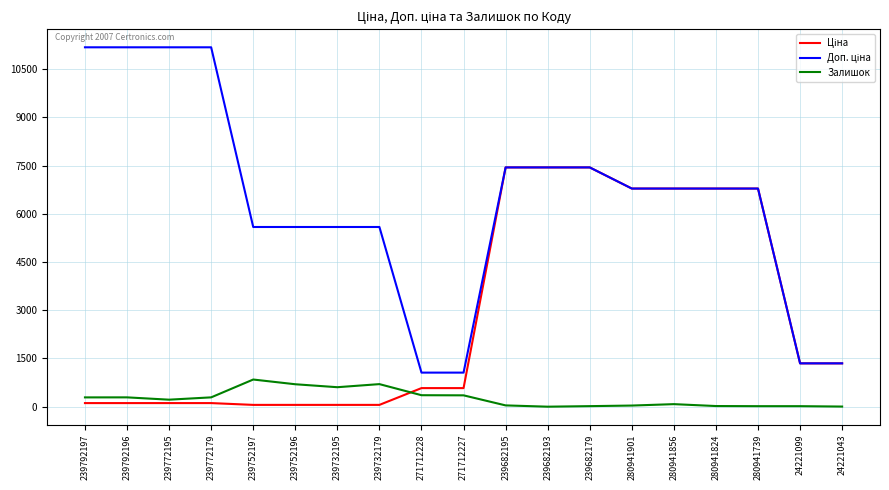

What is the highest value of the Залишок series?

845.0